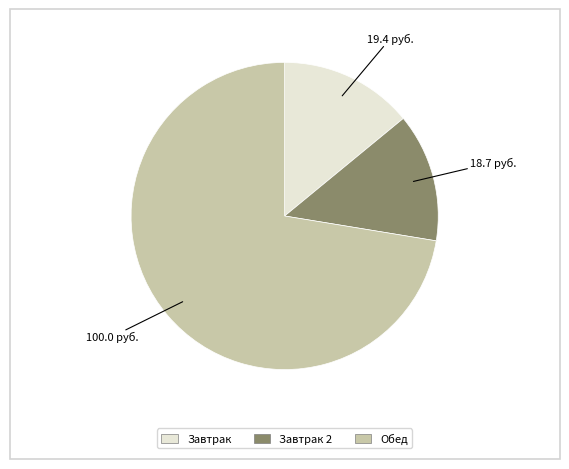

Is there a majority slice in this chart?

Yes